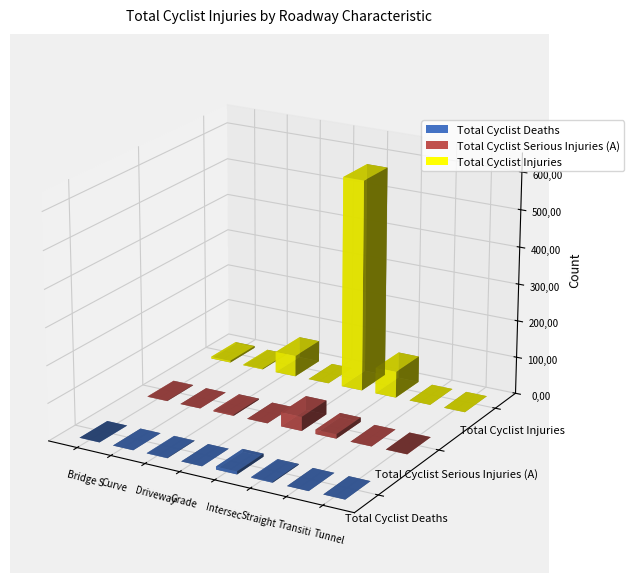

What is the difference between the maximum and minimum values in the Total Cyclist Injuries series?

571